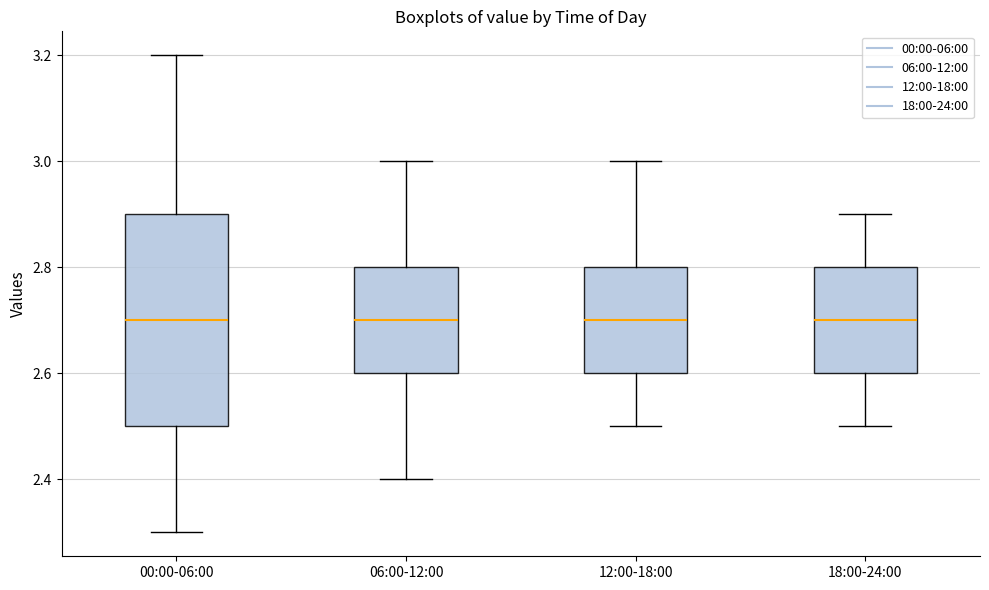

Reading left to right, transcribe this box plot: for each box, give where its median line is, the range the box spans, and where its two whiskers end, as read against the y-axis. The values are not printed on the chart, so give them approximately, as read against the axis.

00:00-06:00: median 2.7, box 2.5 to 2.9, whiskers 2.3 to 3.2
06:00-12:00: median 2.7, box 2.6 to 2.8, whiskers 2.4 to 3.0
12:00-18:00: median 2.7, box 2.6 to 2.8, whiskers 2.5 to 3.0
18:00-24:00: median 2.7, box 2.6 to 2.8, whiskers 2.5 to 2.9